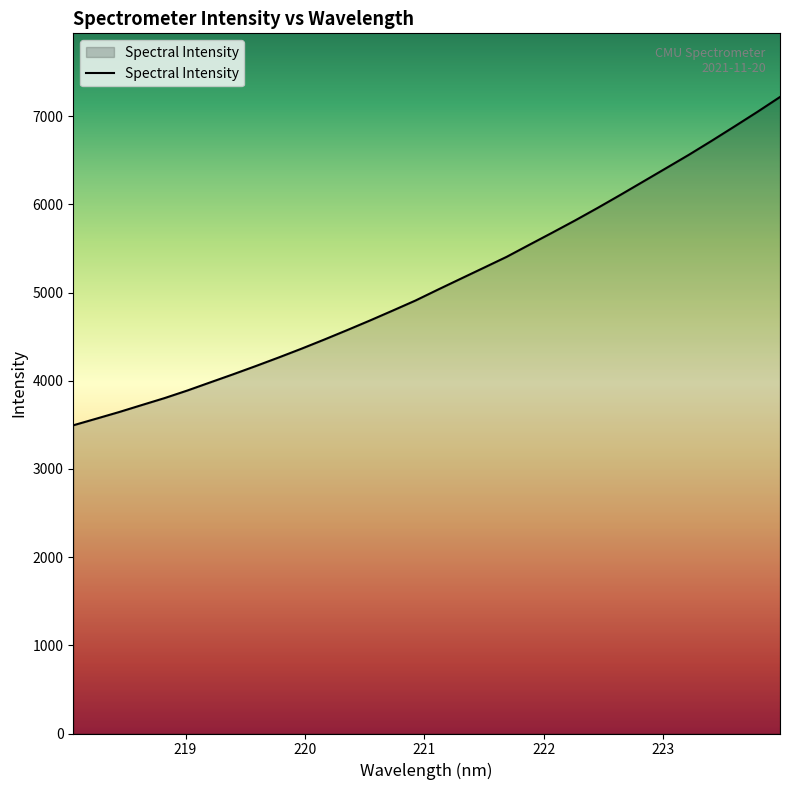

What is the difference between the maximum and minimum values?

3723.4